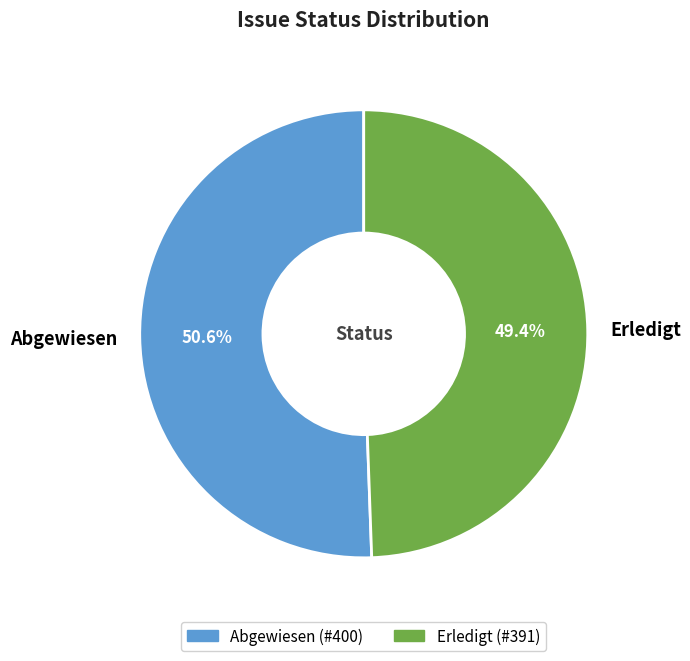

Combined, do Erledigt and Abgewiesen account for over 50%?

Yes